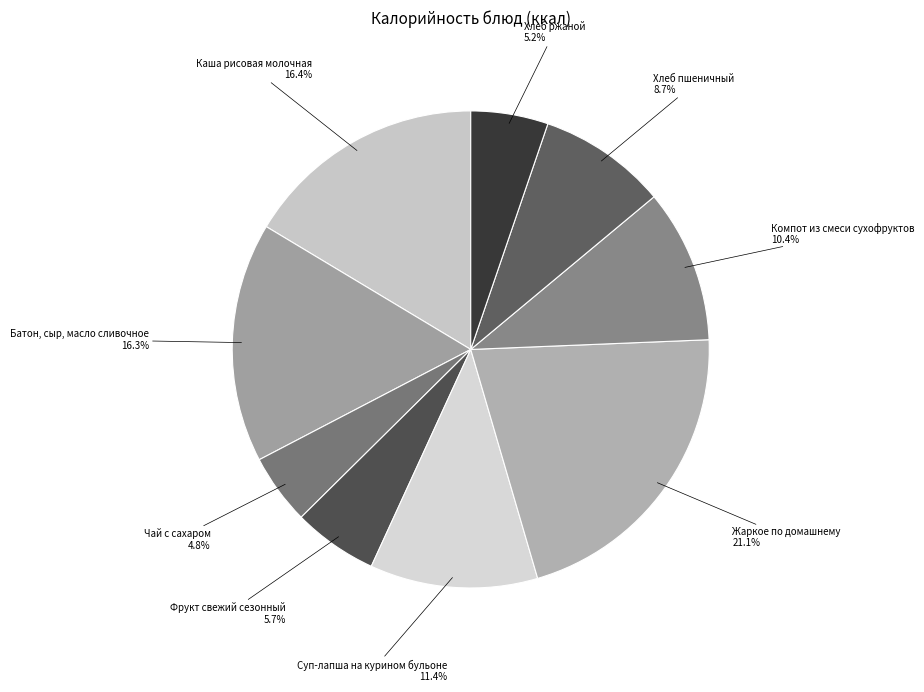

Rank the categories by value from highest to lowest.

Жаркое по домашнему, Каша рисовая молочная, Батон, сыр, масло сливочное, Суп-лапша на курином бульоне, Компот из смеси сухофруктов, Хлеб пшеничный, Фрукт свежий сезонный, Хлеб ржаной, Чай с сахаром